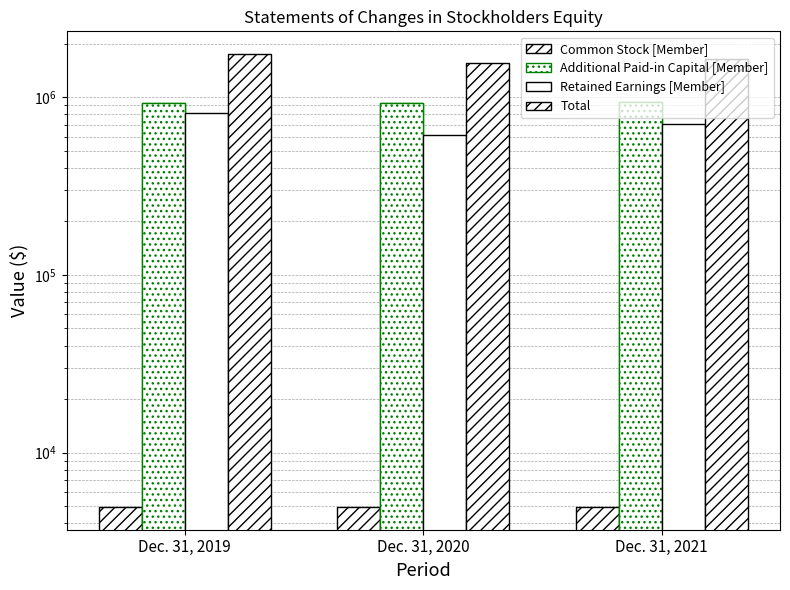

What is the sum of all Total values?

4934969